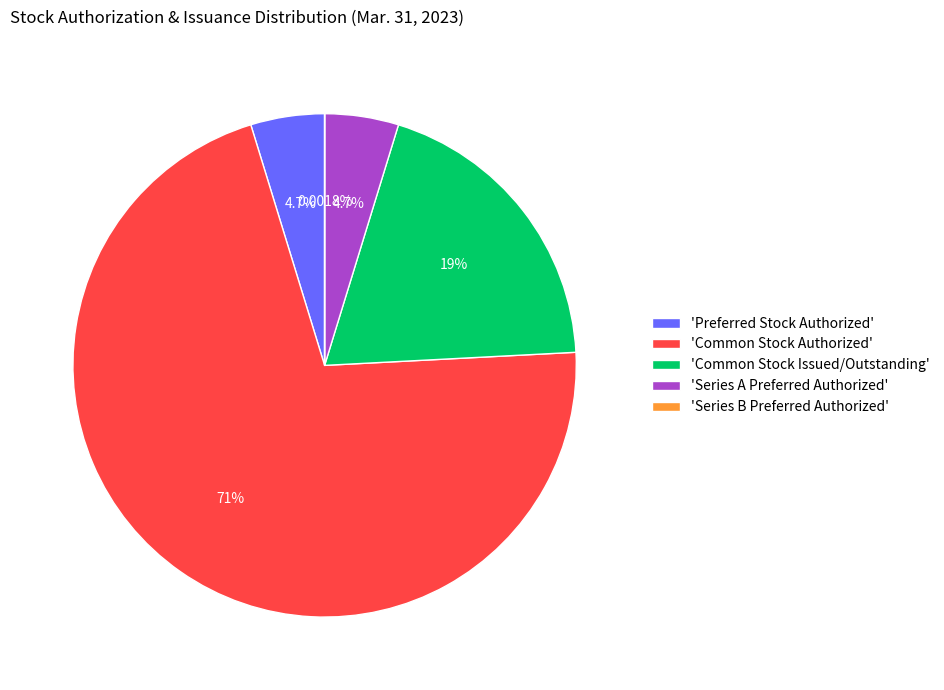

Does 'Common Stock Authorized' account for over 50% of the chart?

Yes